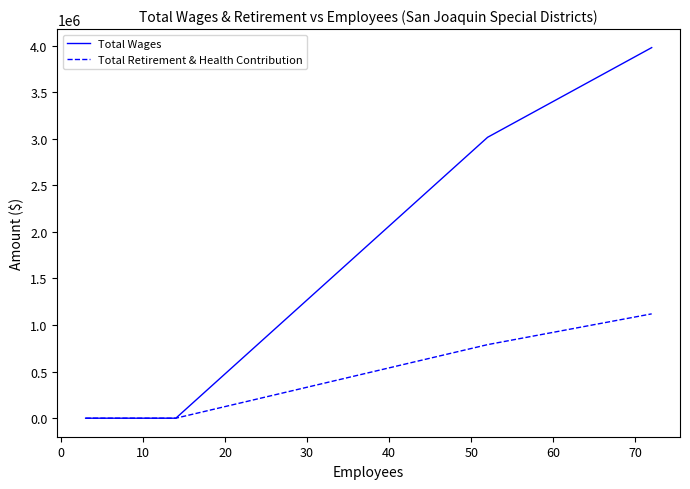

True or false: Total Retirement & Health Contribution and Total Wages cross at least once.

False